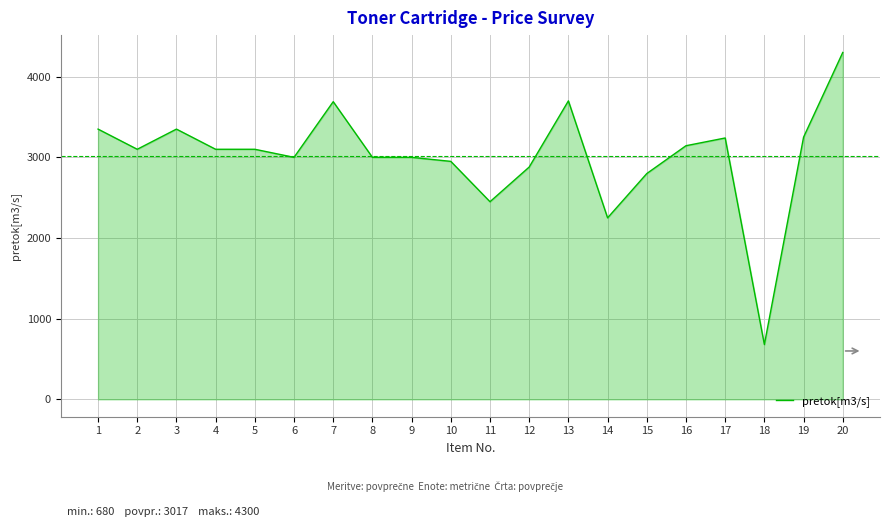

At which category does the data reach its first local peak?

3